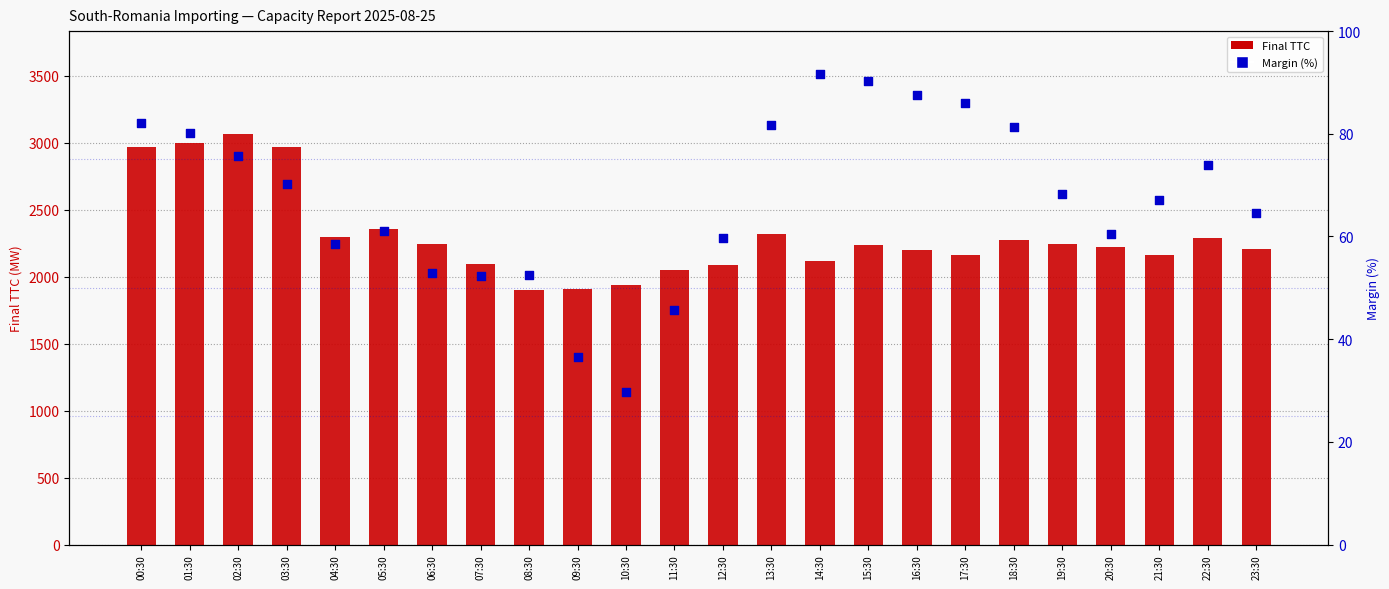

Which series has the widest spread of Y values?

Final TTC